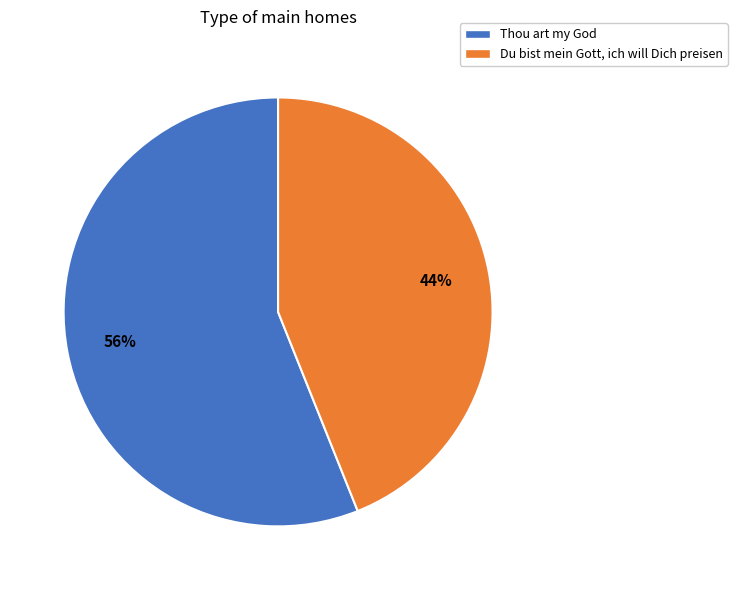

To the nearest percent, what is the difference between the largest and smallest slice percentages?

12%